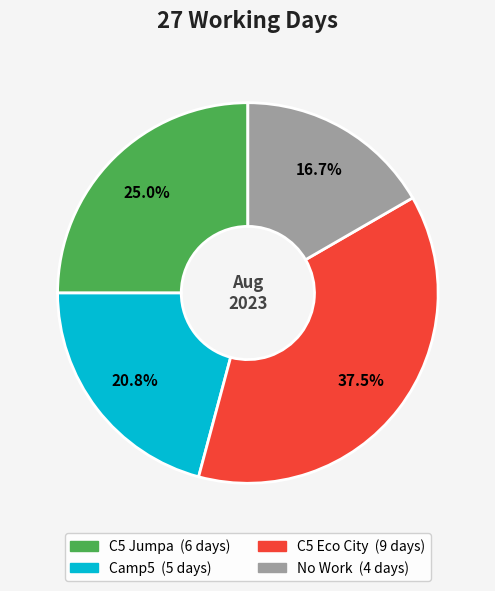

How many slices are in this pie chart?

4